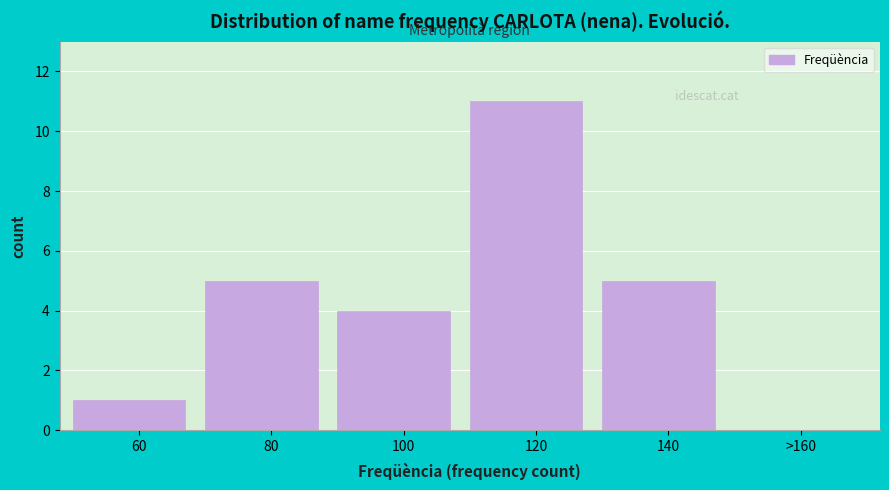

Reading right to left, transcribe all the data shown in this chart.

>160=0	140=5	120=11	100=4	80=5	60=1